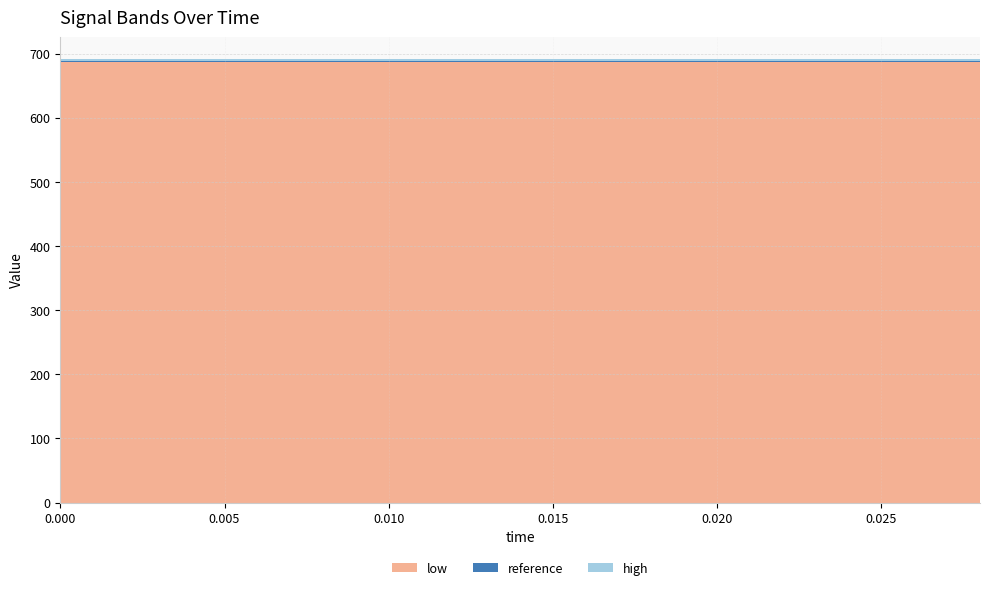

Reading left to right, list all the values displayed in this chart.

reference: 0.0=689.0	0.002=689.0	0.004=689.0	0.006=689.0	0.008=689.0	0.01=689.0	0.012=689.0	0.014=689.0	0.016=689.0	0.018=689.0	0.02=689.0	0.022=689.0	0.024=689.0	0.026=689.0	0.028=689.0
high: 0.0=691.0	0.002=691.0	0.004=691.0	0.006=691.0	0.008=691.0	0.01=691.0	0.012=691.0	0.014=691.0	0.016=691.0	0.018=691.0	0.02=691.0	0.022=691.0	0.024=691.0	0.026=691.0	0.028=691.0
low: 0.0=686.9	0.002=686.9	0.004=686.9	0.006=686.9	0.008=686.9	0.01=686.9	0.012=686.9	0.014=686.9	0.016=686.9	0.018=686.9	0.02=686.9	0.022=686.9	0.024=686.9	0.026=686.9	0.028=686.9